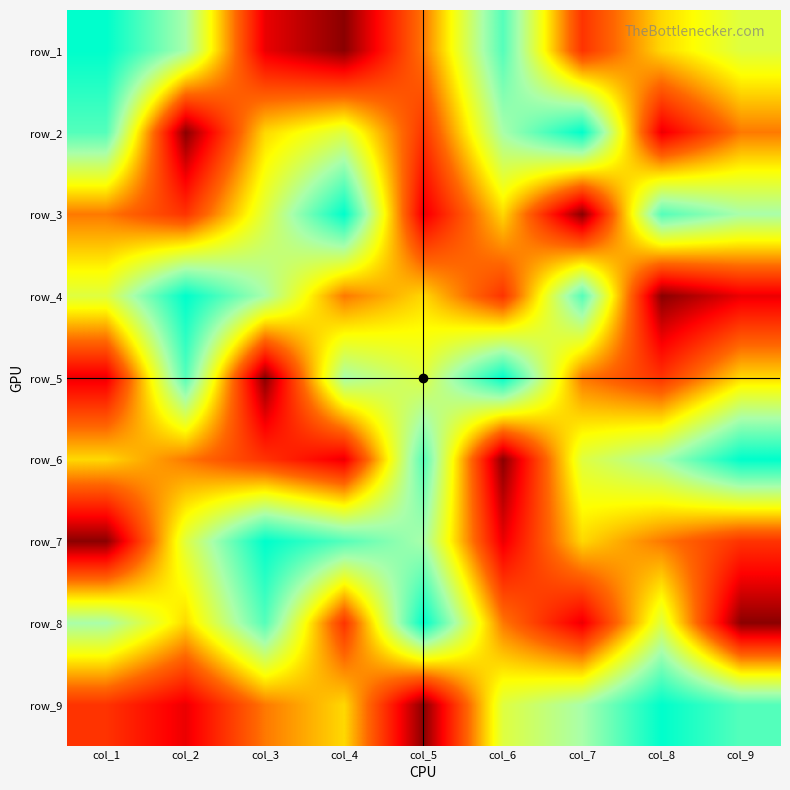

What is the smallest value displayed?

1